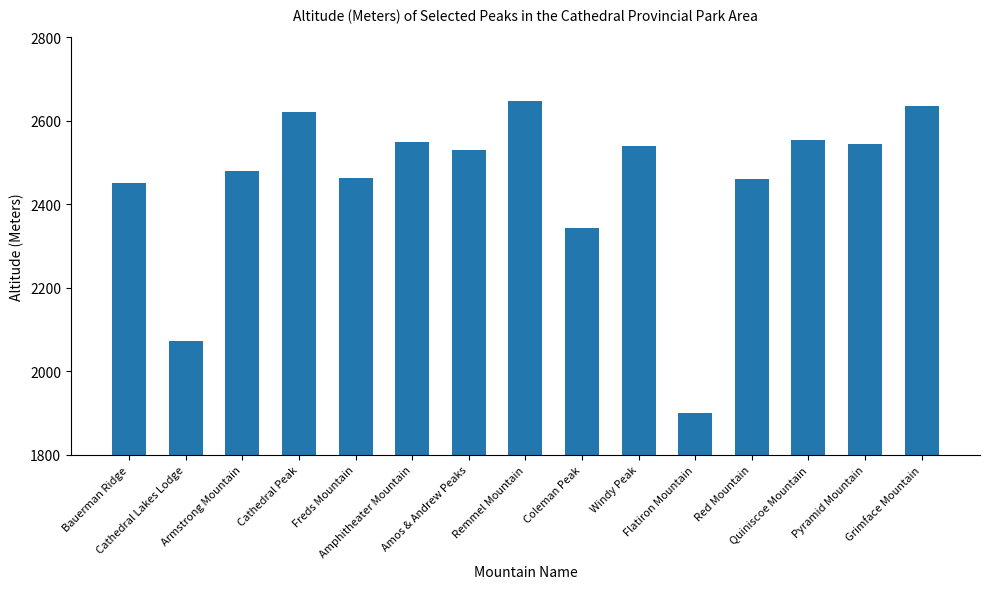

What is the sum of the values at Freds Mountain and Amphitheater Mountain?

5011